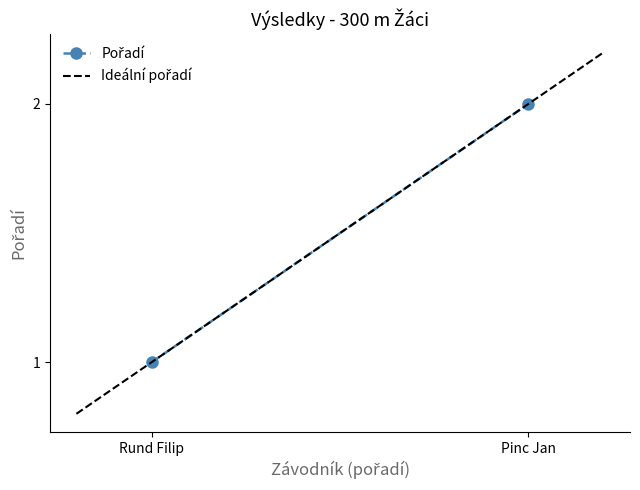

Reading left to right, list all the values displayed in this chart.

1	2